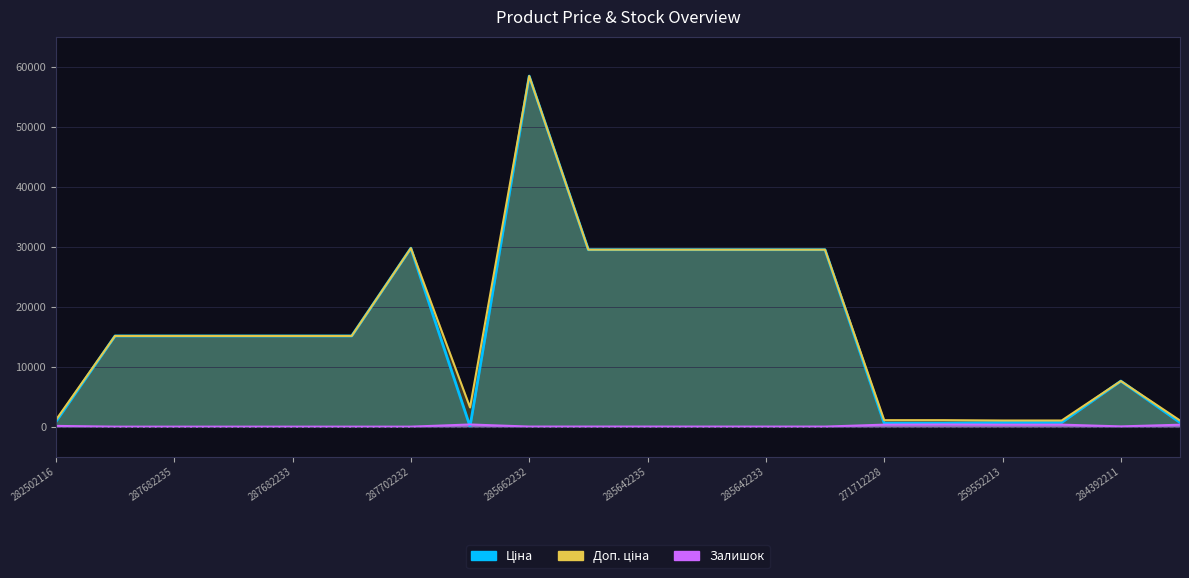

What is the difference between the maximum and minimum values in the Доп. ціна series?

57401.9